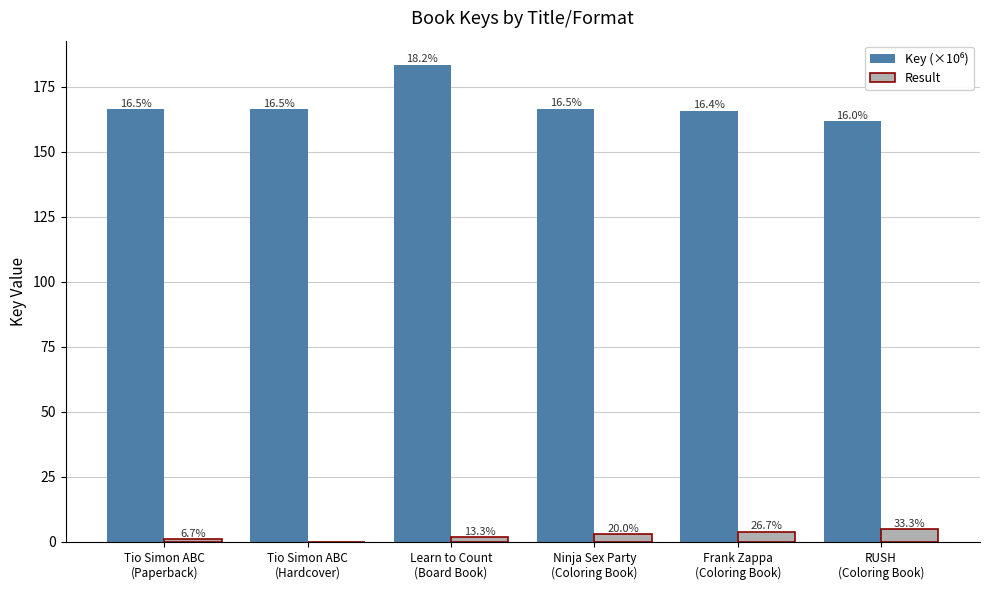

Reading left to right, what are all the values shown in this chart?

Key (×10⁶): 166.3	166.3	183.5	166.4	165.8	161.6
Result: 1.0	0.0	2.0	3.0	4.0	5.0